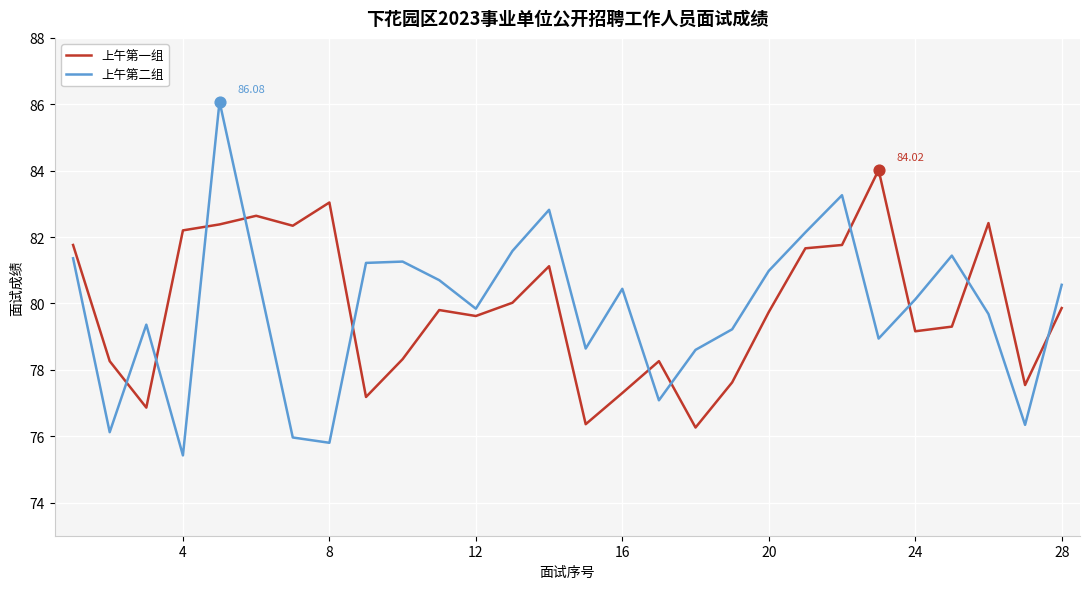

What are all the series names shown in the legend?

上午第一组, 上午第二组